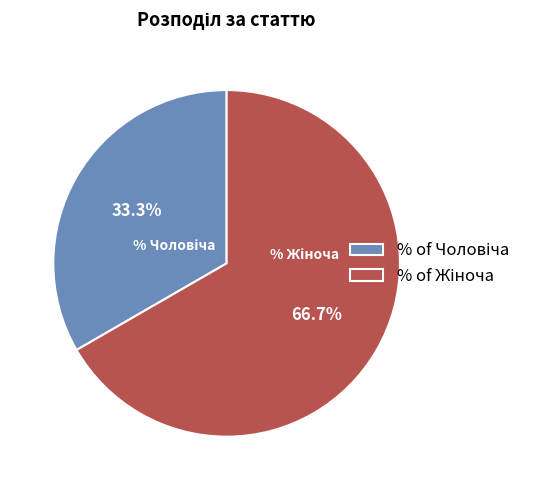

Is there any slice that represents more than half of the pie?

Yes